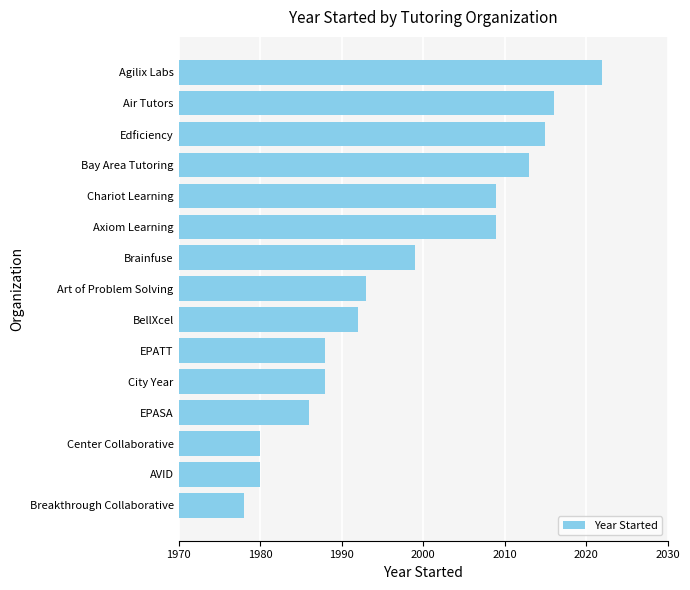

Which category has the highest value across all series?

Agilix Labs